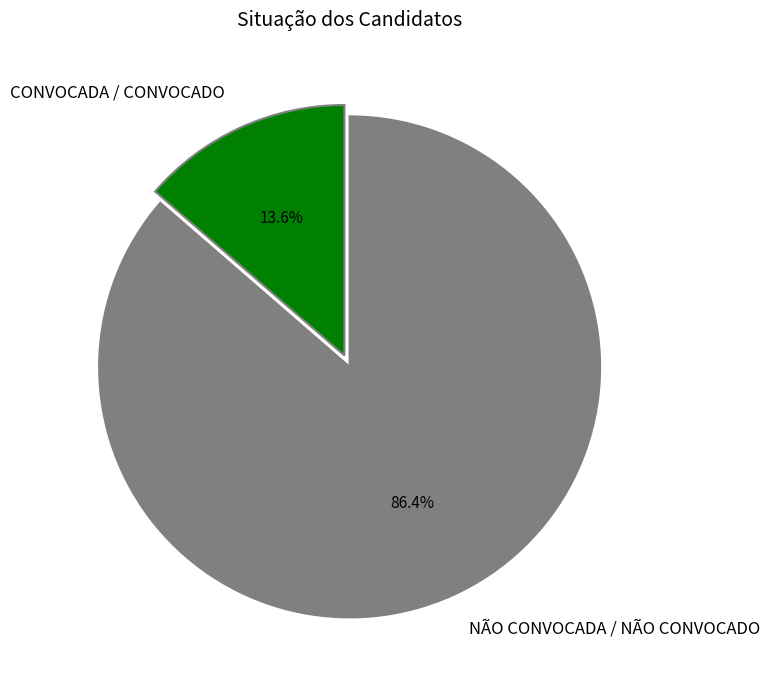

What is the majority slice?

NÃO CONVOCADA / NÃO CONVOCADO